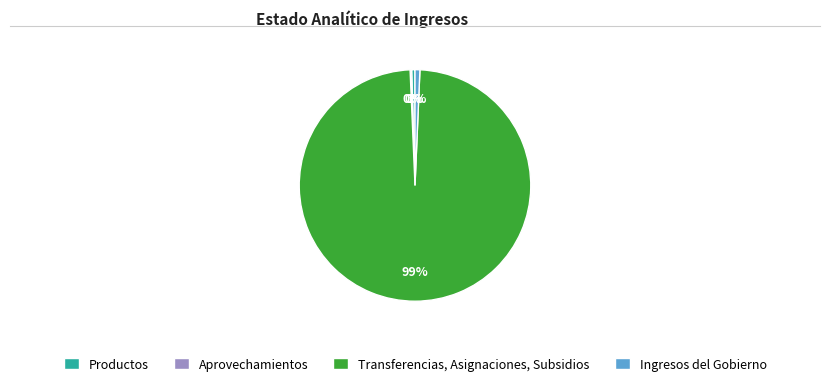

The Transferencias, Asignaciones, Subsidios slice represents 89% of the pie. True or false?

False